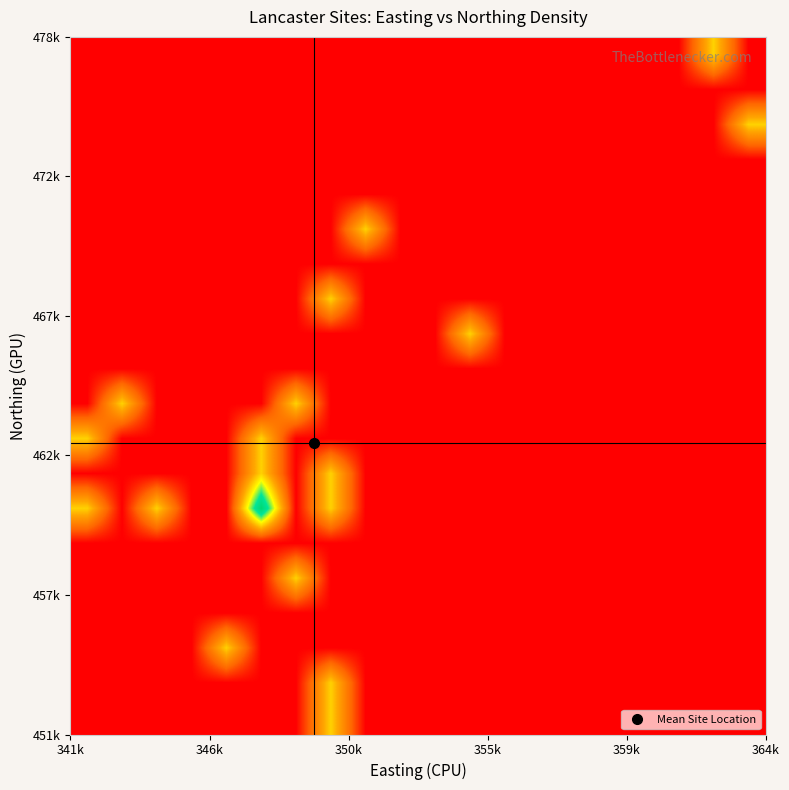

Count the number of categories in the chart.

20